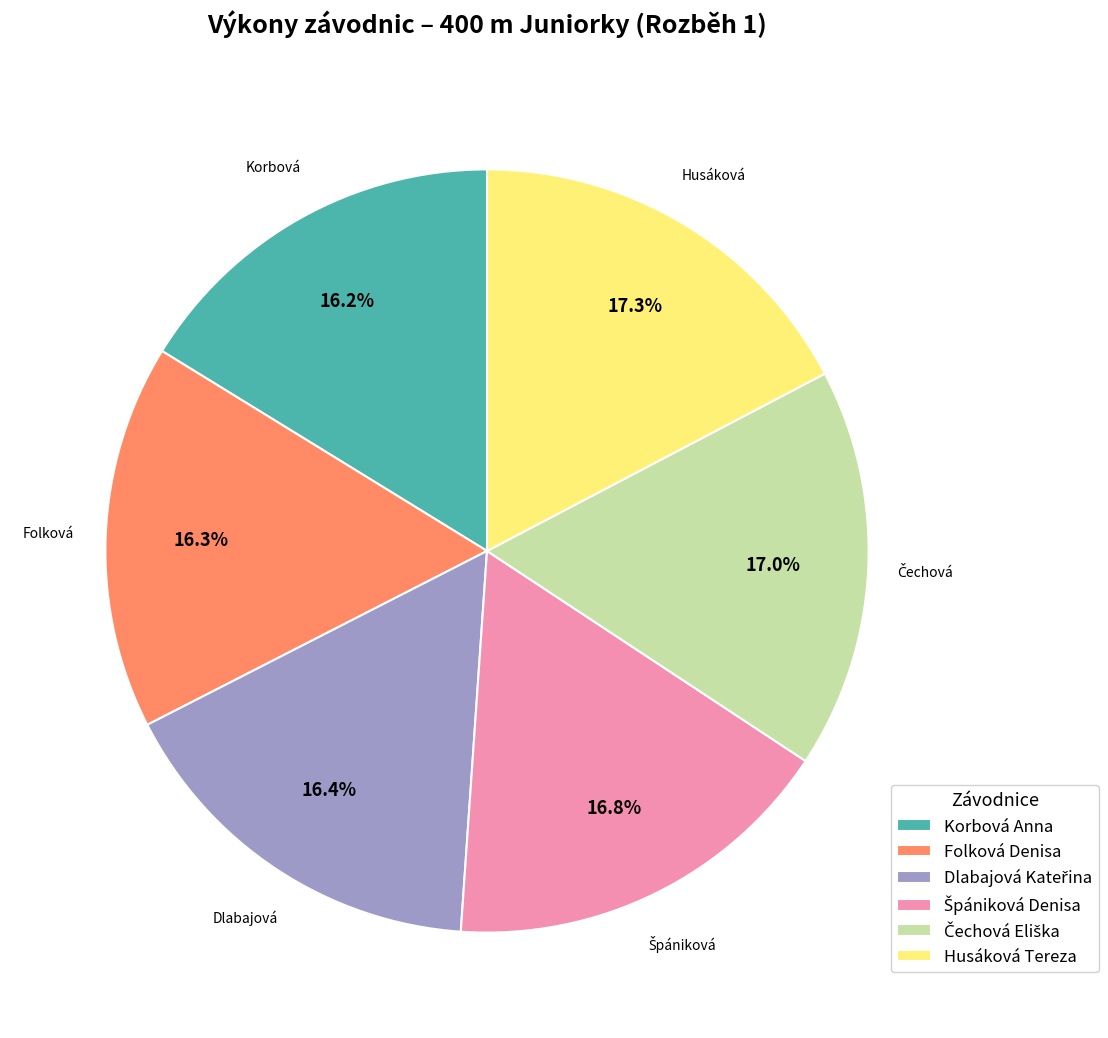

True or false: Korbová Anna accounts for 16% of the total.

True